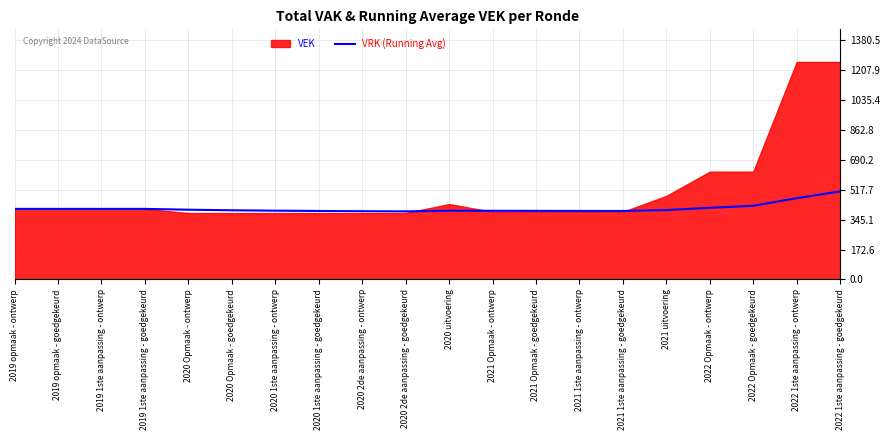

The value of VRK (Running Avg) at 2020 Opmaak - ontwerp is 234.1. True or false?

False